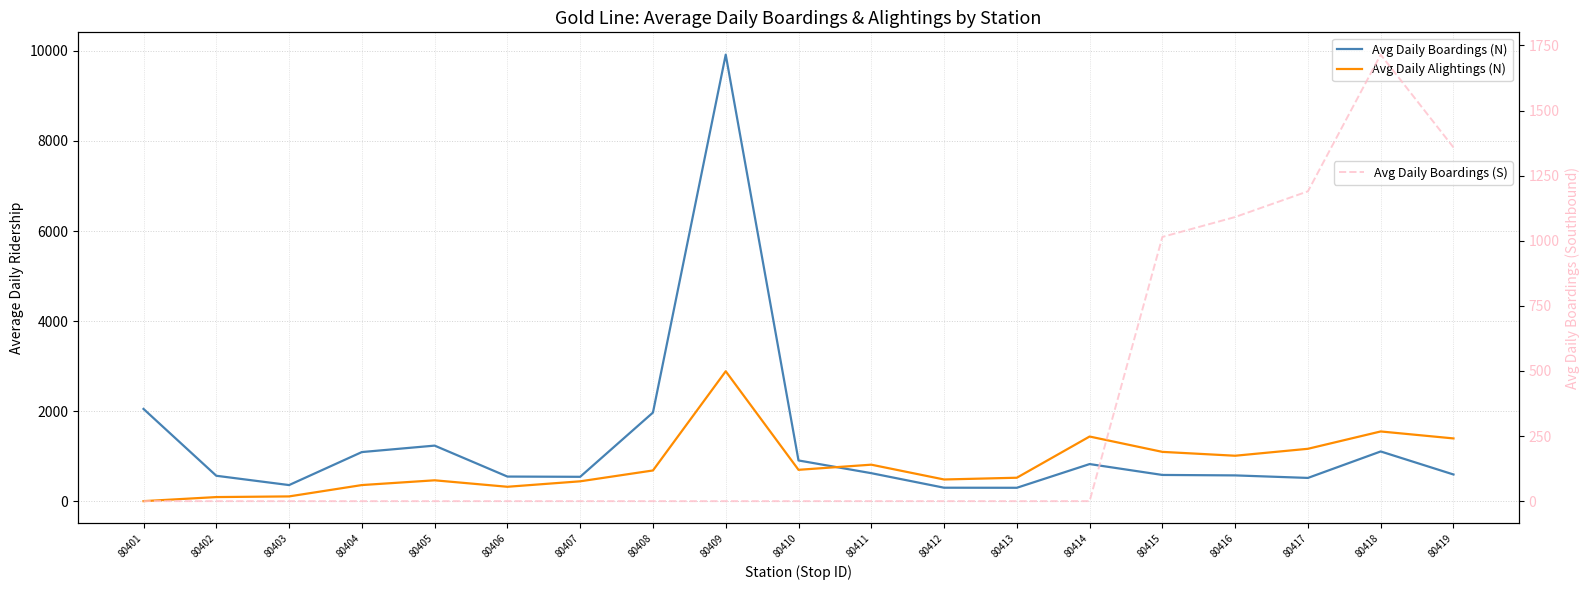

Is the value of Avg Daily Boardings (N) at 80419 greater than the value of Avg Daily Boardings (S) at 80417?

No